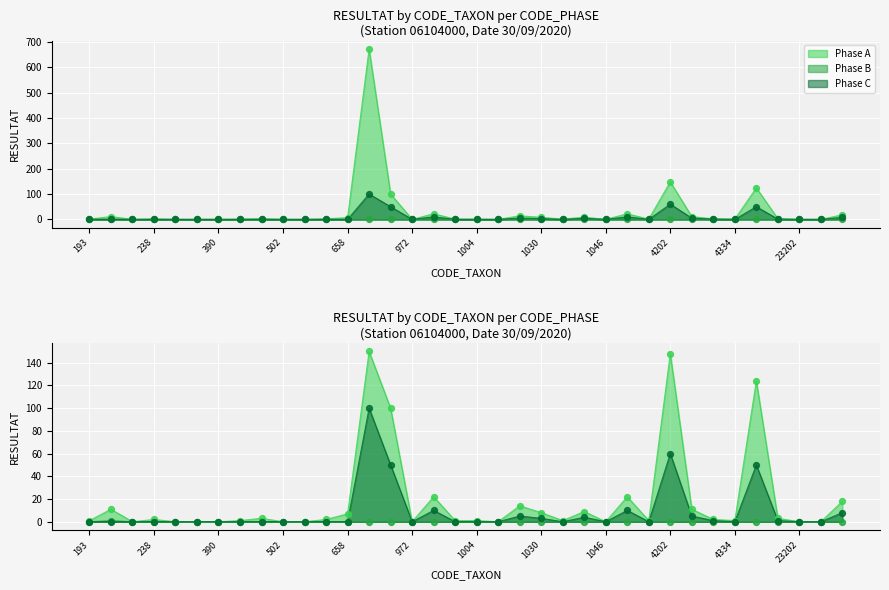

At how many categories does at least one series exceed 6?

13